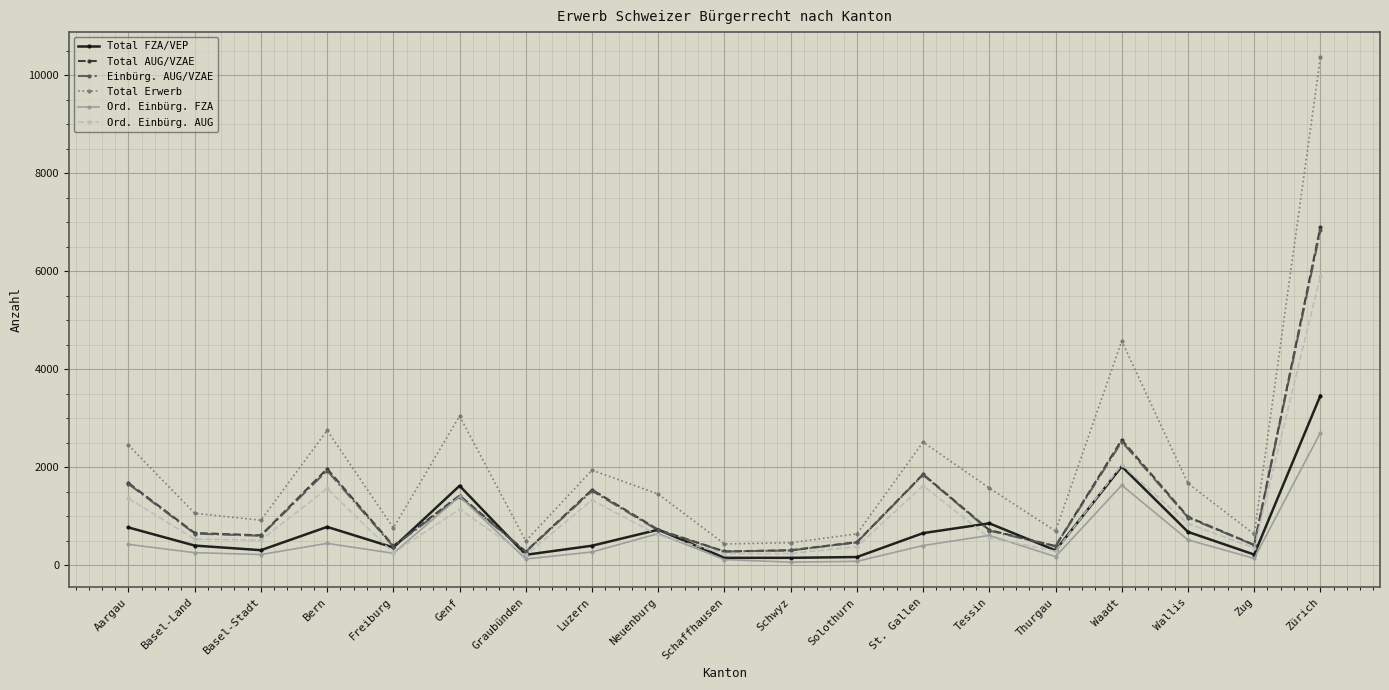

What is the difference between the maximum and minimum values in the Einbürg. AUG/VZAE series?

6564